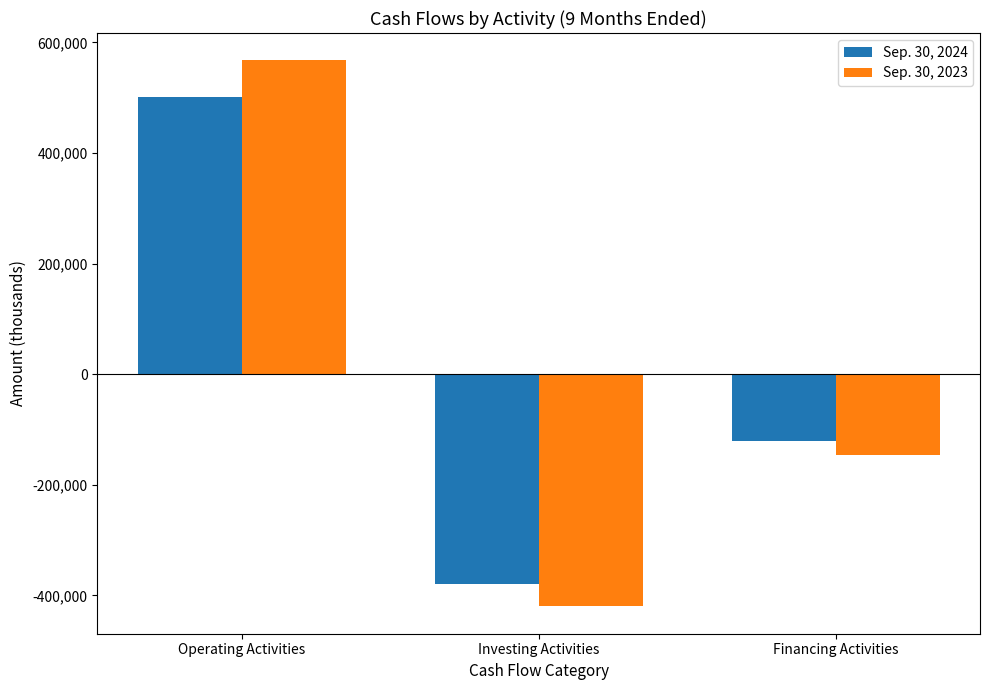

What is the difference between the Sep. 30, 2024 values at Investing Activities and Operating Activities?

880236